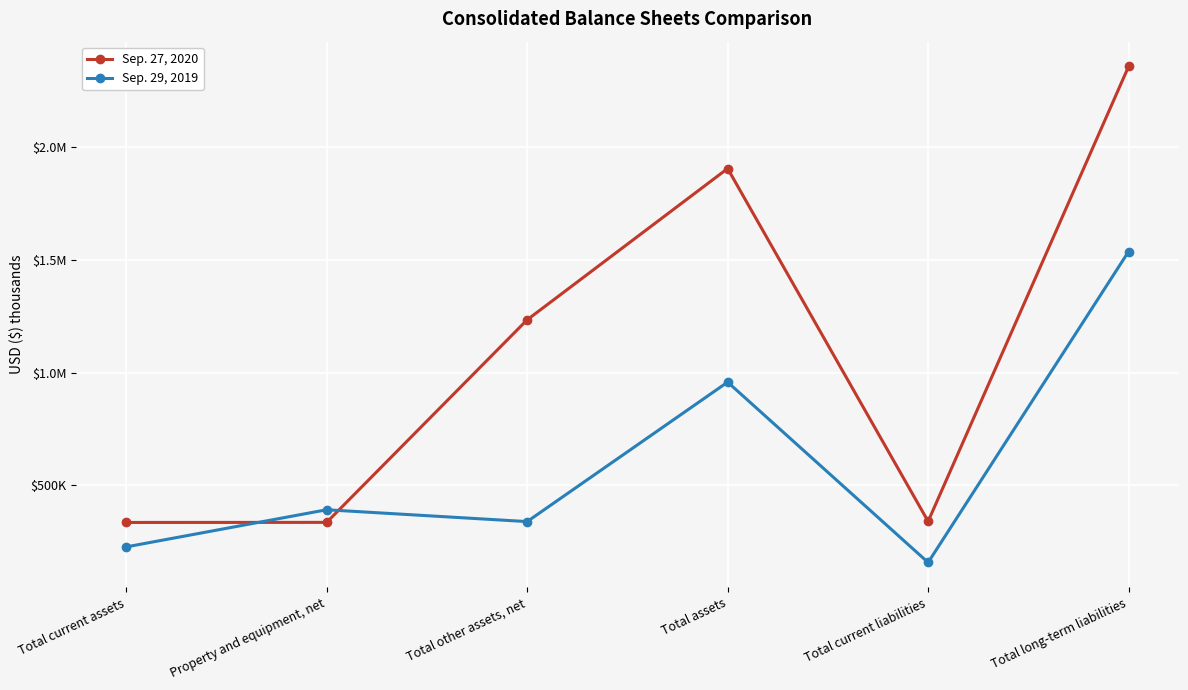

Is it true that Sep. 27, 2020 equals 2359501 at Total long-term liabilities?

True